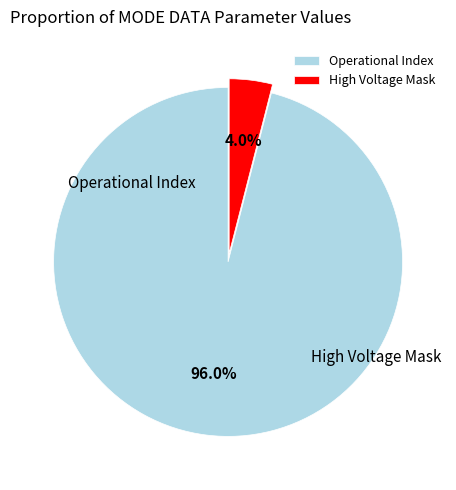

What is the largest slice in the pie chart?

Operational Index